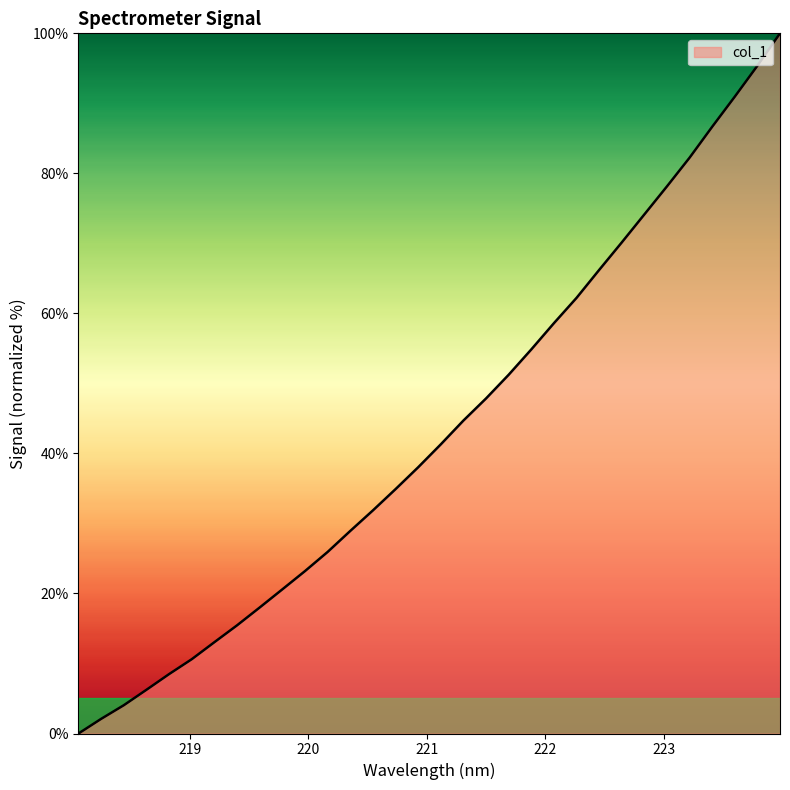

What is the greatest value displayed?

100.0